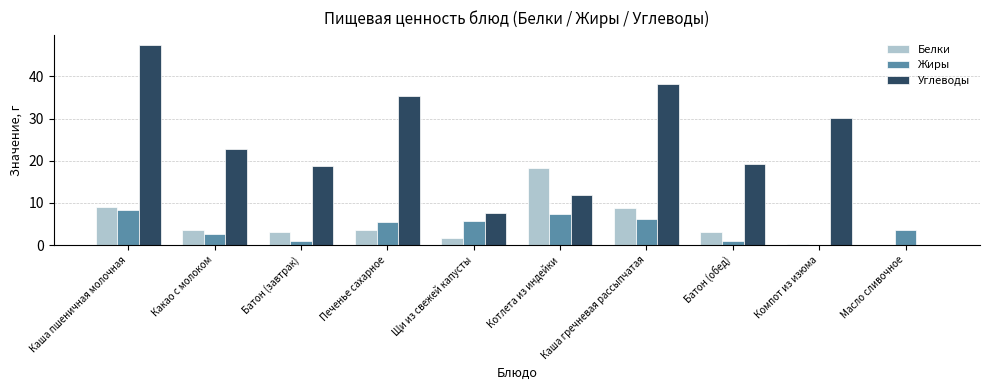

At which label does Жиры first exceed 5?

Каша пшеничная молочная